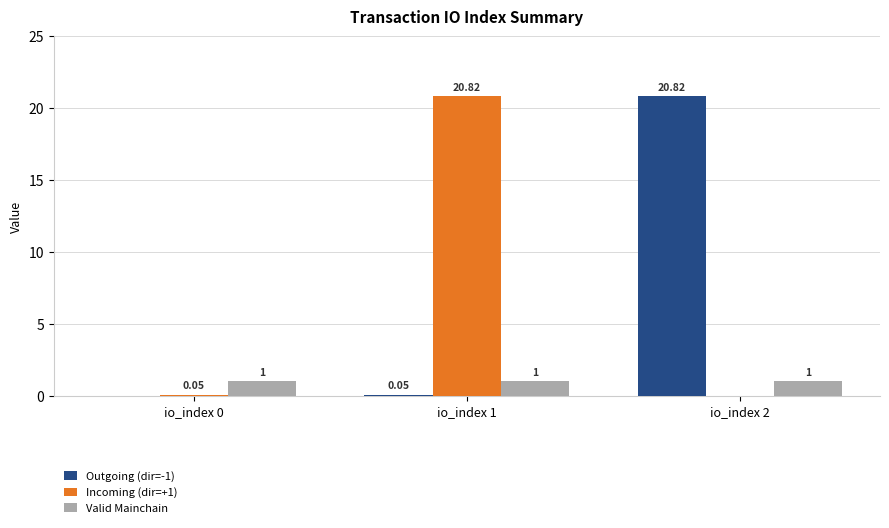

At which category is the sum across all series the highest?

io_index 1